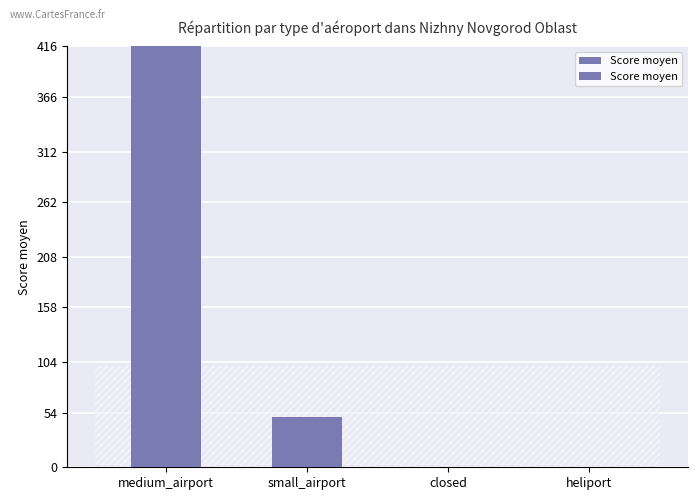

Reading right to left, what are all the values shown in this chart?

0.0	0.0	50.0	416.7